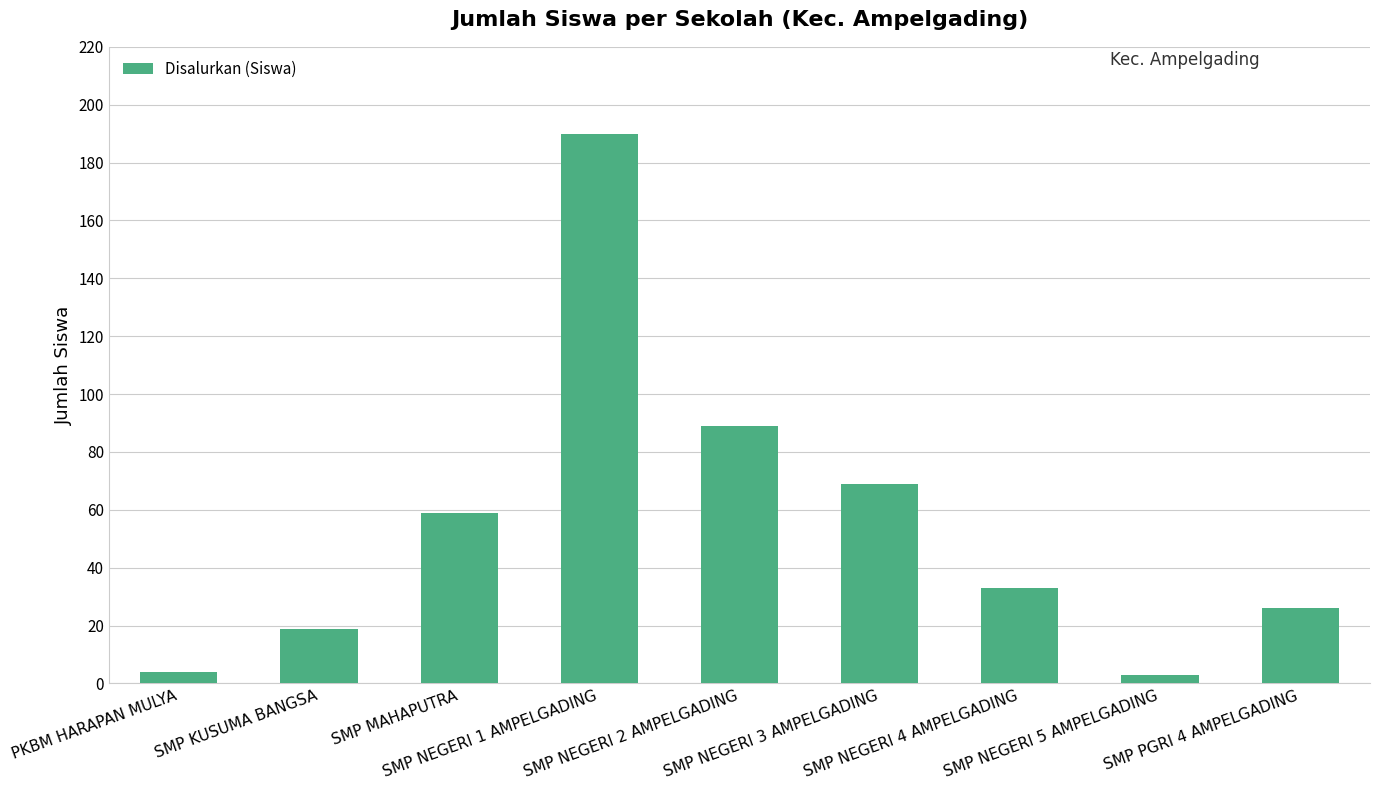

Approximately how many times larger is the value at SMP KUSUMA BANGSA compared to SMP NEGERI 3 AMPELGADING?

0.3